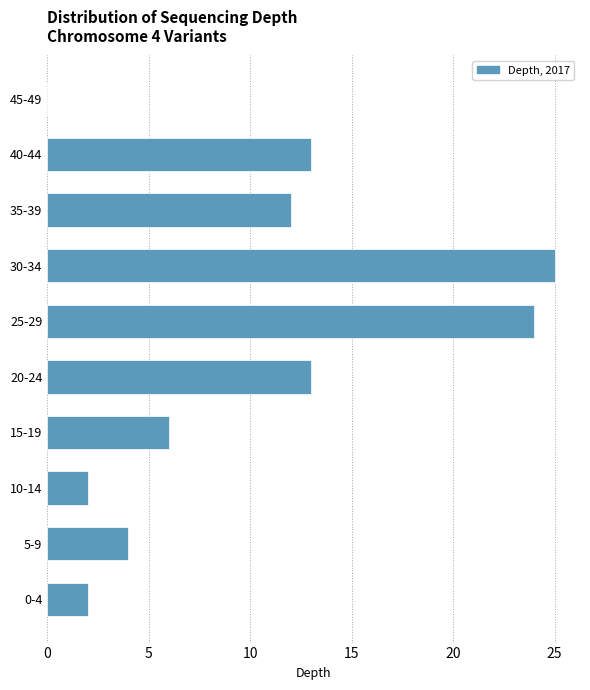

Reading bottom to top, transcribe all the data shown in this chart.

0-4=2	5-9=4	10-14=2	15-19=6	20-24=13	25-29=24	30-34=25	35-39=12	40-44=13	45-49=0